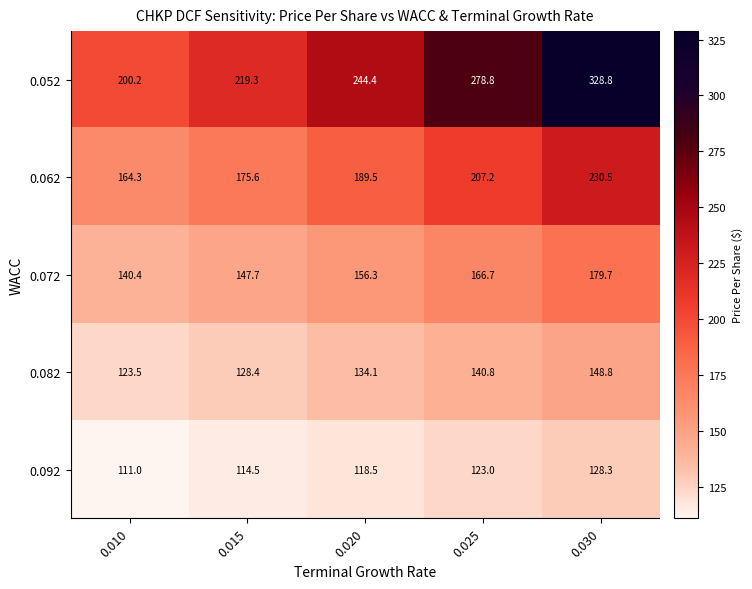

Which series has the largest total across all categories?

0.052